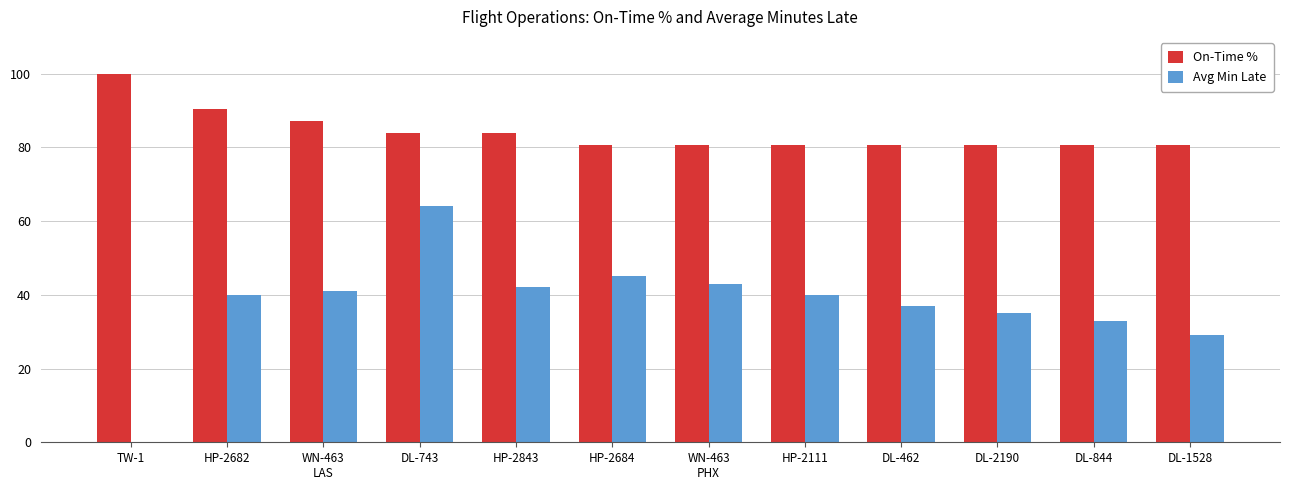

Which series has the largest total across all categories?

On-Time %